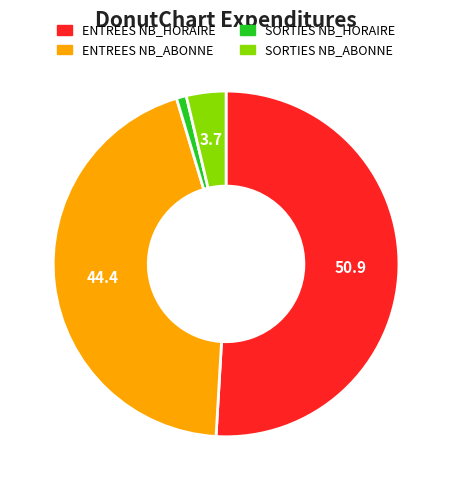

Does SORTIES NB_HORAIRE account for over 50% of the chart?

No